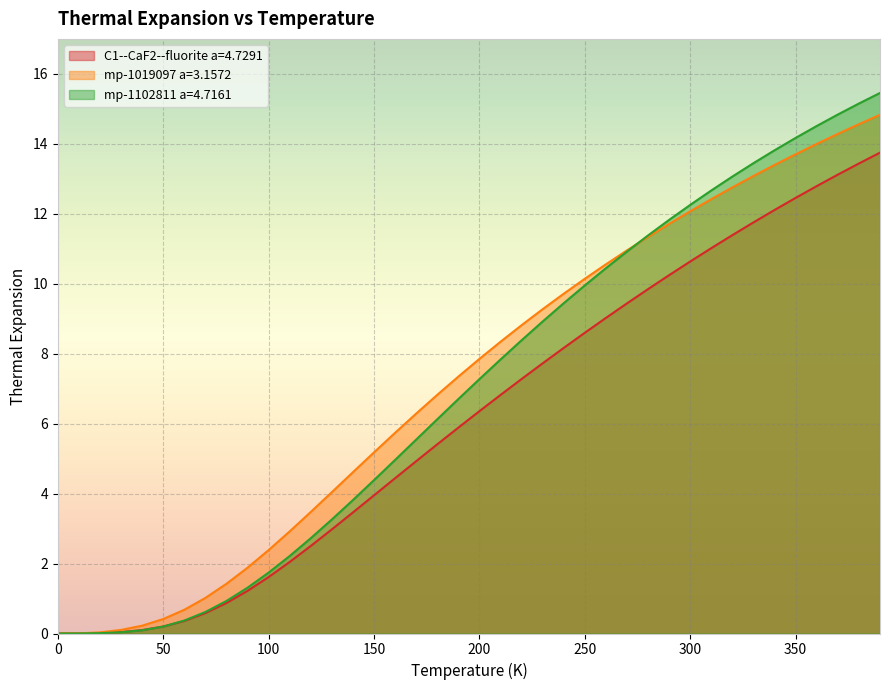

Which series has the widest spread of values?

mp-1102811 a=4.7161